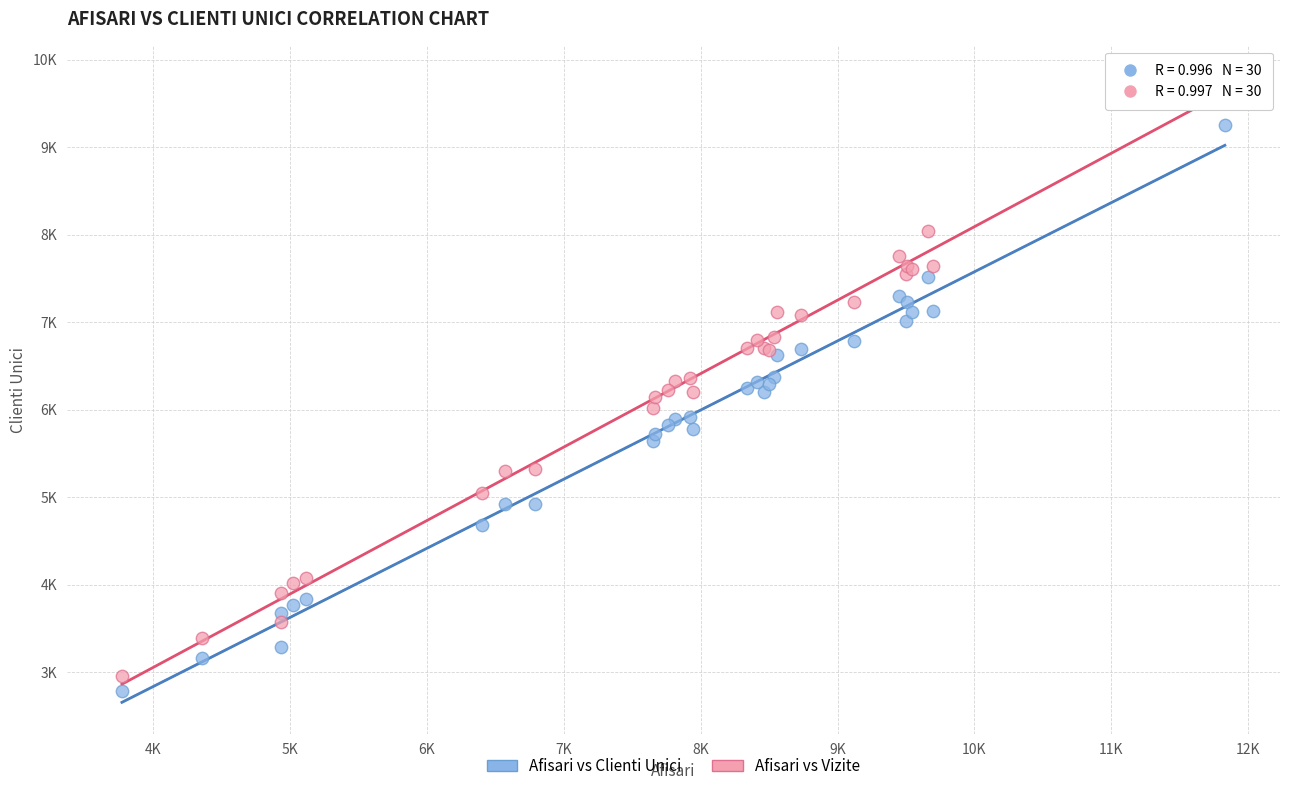

What are all the series names shown in the legend?

Afisari vs Clienti Unici, Afisari vs Vizite